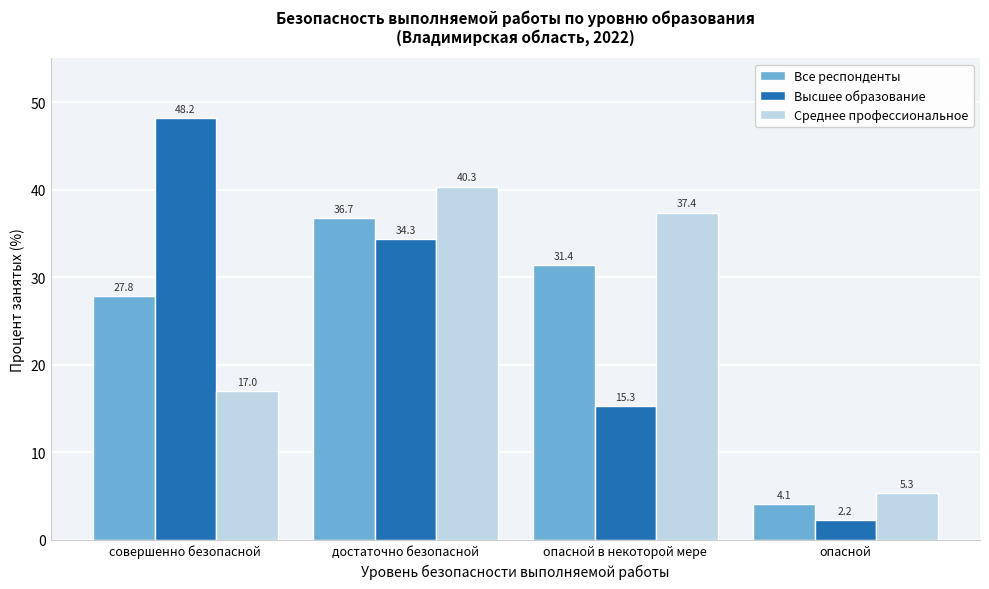

Reading left to right, list all the values displayed in this chart.

Все респонденты: совершенно безопасной=27.8	достаточно безопасной=36.7	опасной в некоторой мере=31.4	опасной=4.1
Высшее образование: совершенно безопасной=48.2	достаточно безопасной=34.3	опасной в некоторой мере=15.3	опасной=2.2
Среднее профессиональное: совершенно безопасной=17.0	достаточно безопасной=40.3	опасной в некоторой мере=37.4	опасной=5.3